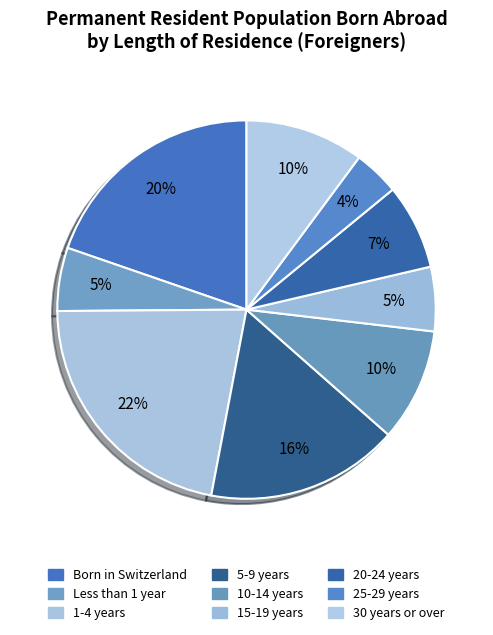

To the nearest percent, what portion does 15-19 years represent?

5%